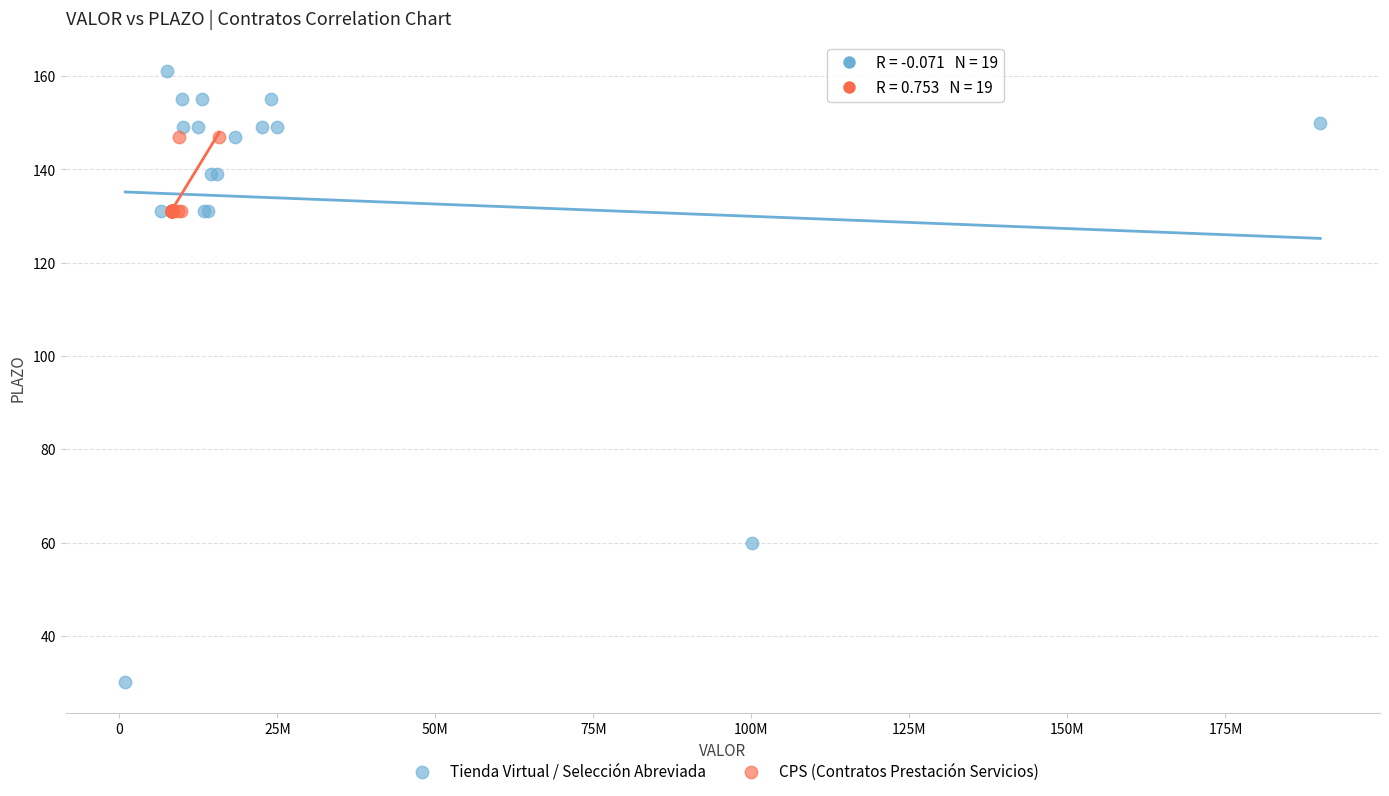

Which series has the largest Y range (max minus min)?

Tienda Virtual / Selección Abreviada